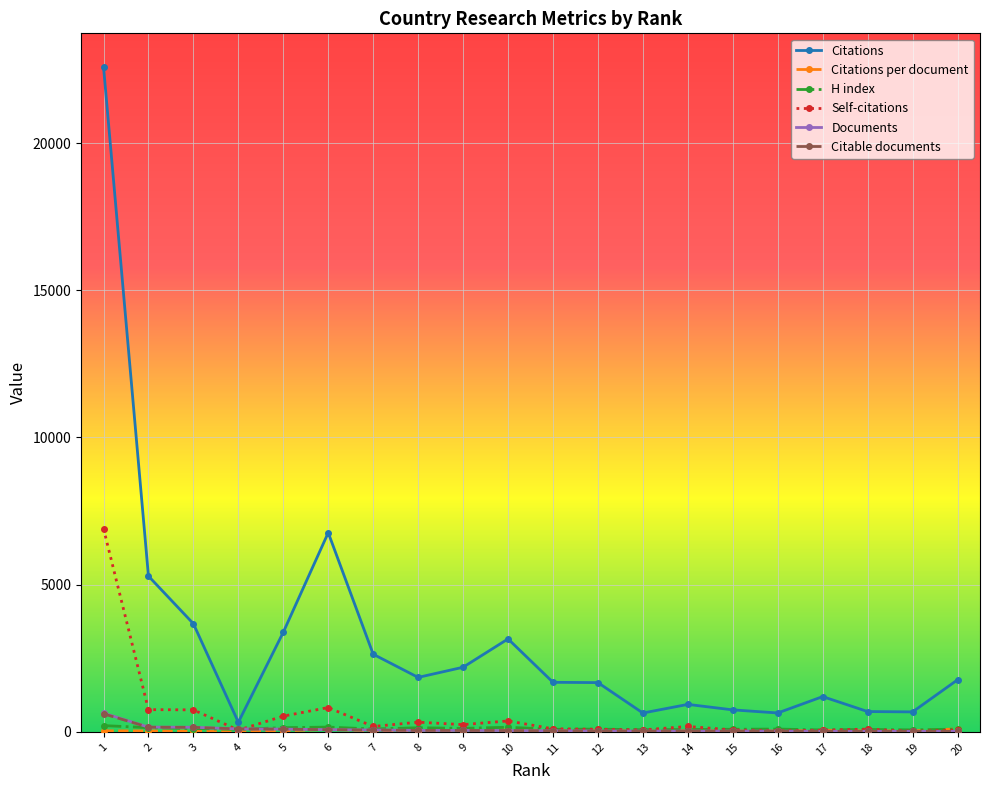

Which series has the widest spread of values?

Citations